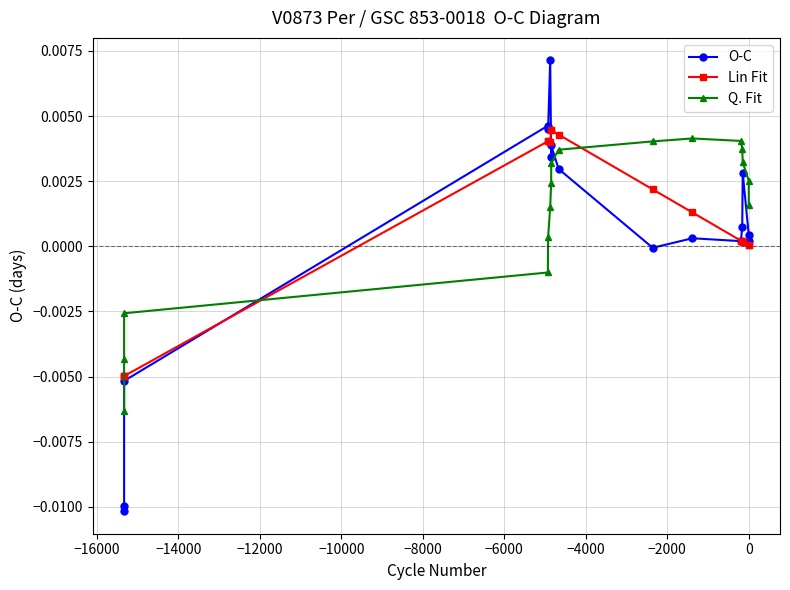

At how many categories does at least one series exceed 0?

13